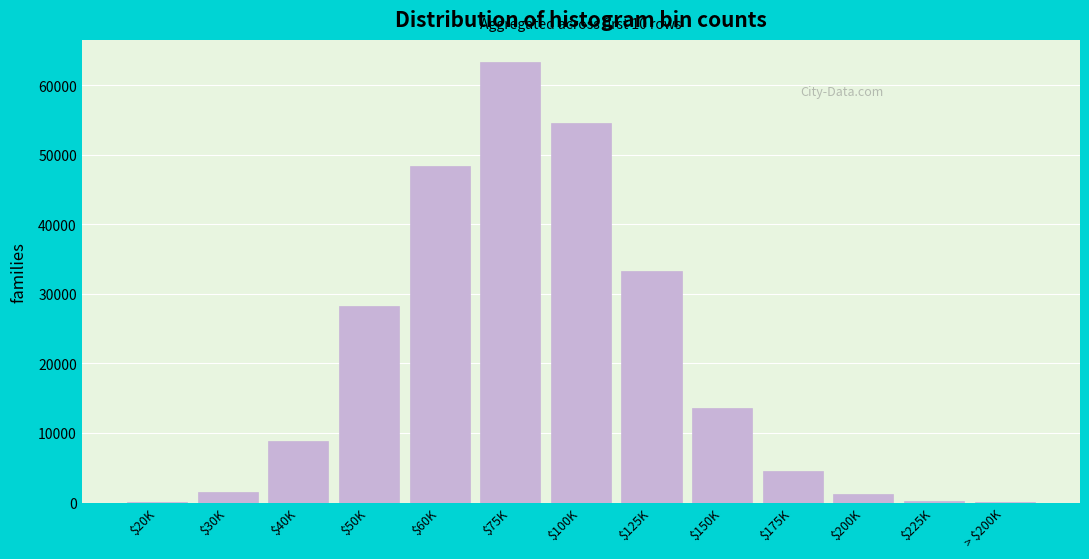

At which label is the value closest to 31706?

$125K